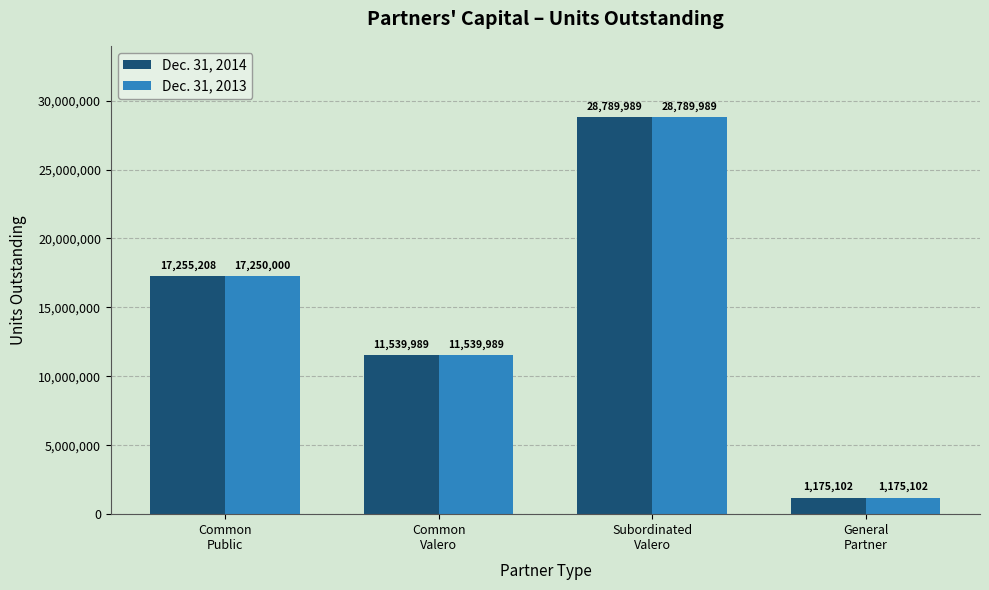

Reading left to right, what are all the values shown in this chart?

Dec. 31, 2014: 17255208	11539989	28789989	1175102
Dec. 31, 2013: 17250000	11539989	28789989	1175102